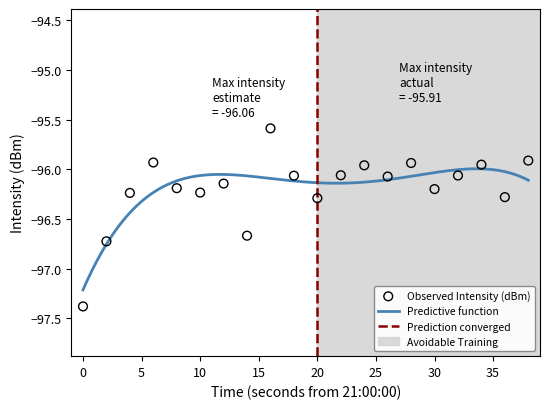

What is the change in value from 12 to 24?

+0.2